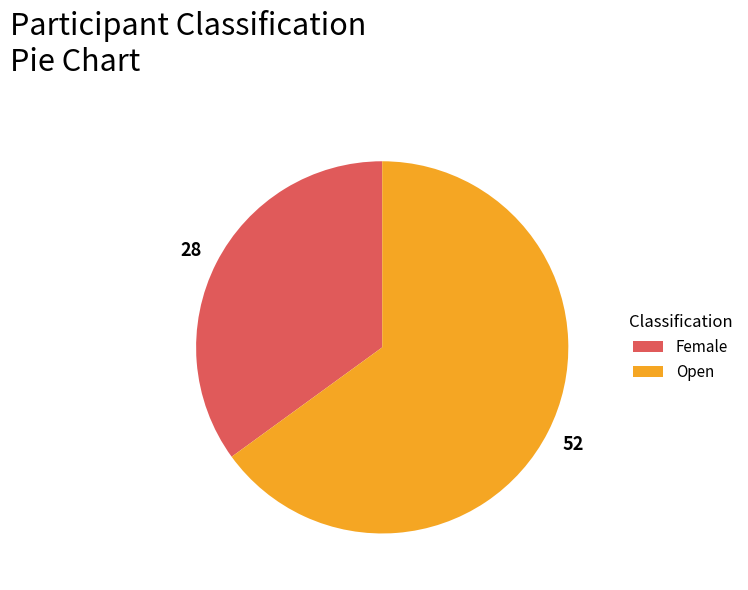

Combined, do Female and Open account for over 50%?

Yes